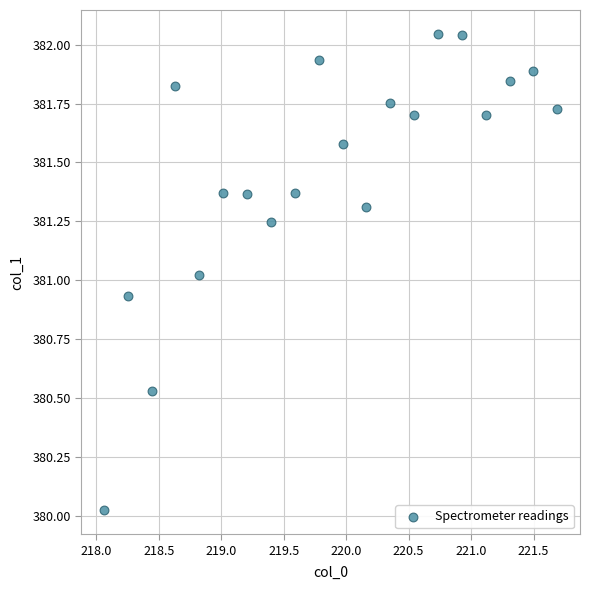

What is the range of X values (max minus min)?

3.6